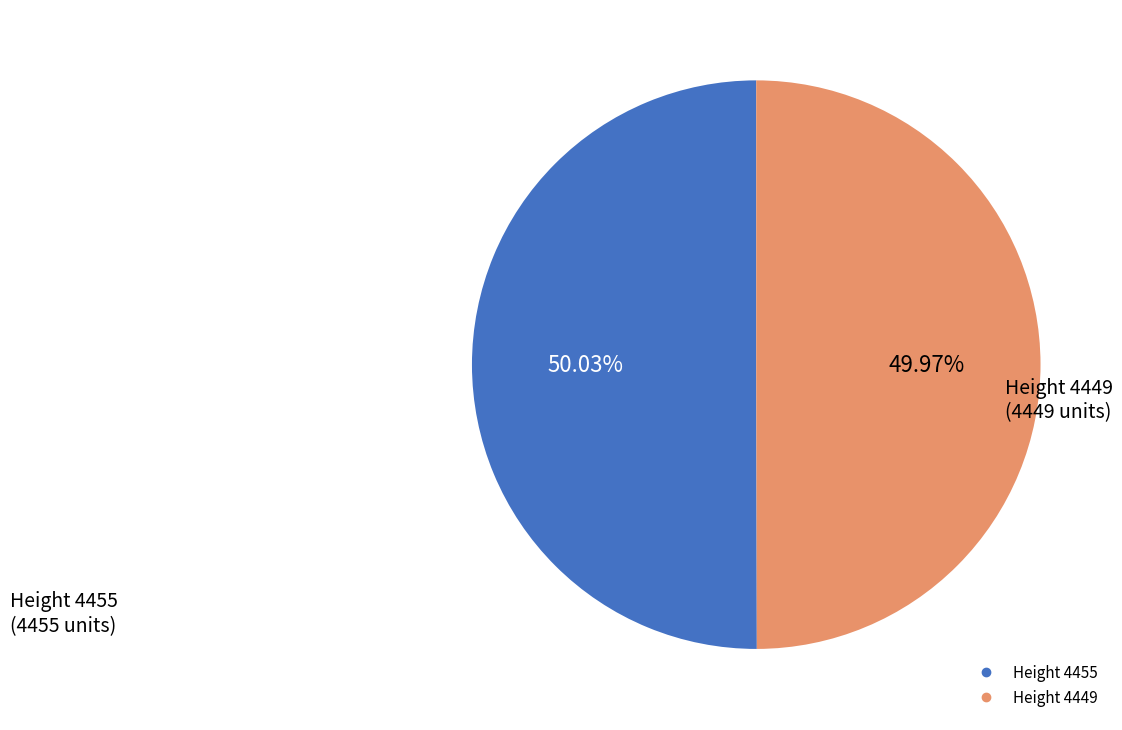

Is there any slice that represents more than half of the pie?

Yes